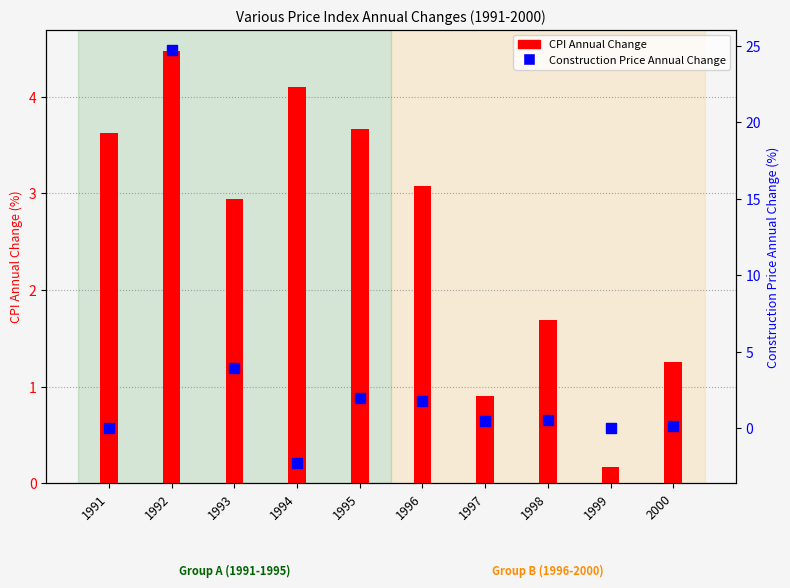

Which series has the largest total across all categories?

Construction Price Annual Change